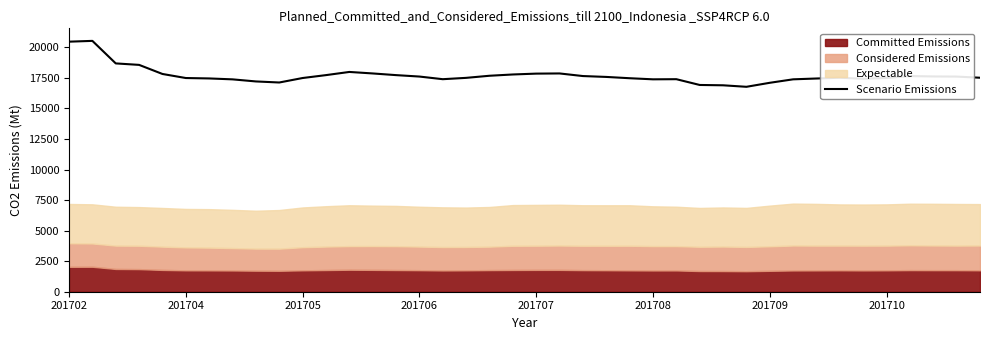

The chart shows a value of 17515 at 39. True or false?

True